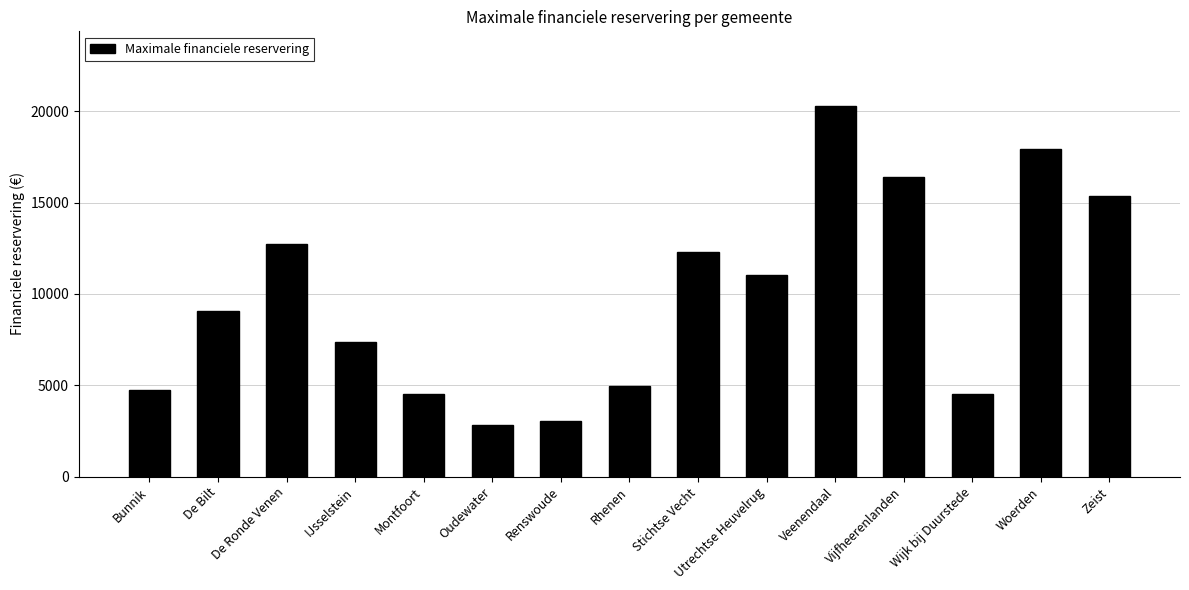

Reading left to right, extract all data points from this chart.

Bunnik=4755.7	De Bilt=9079.1	De Ronde Venen=12754.0	IJsselstein=7349.8	Montfoort=4539.6	Oudewater=2810.2	Renswoude=3026.4	Rhenen=4971.9	Stichtse Vecht=12321.7	Utrechtse Heuvelrug=11024.7	Veenendaal=20320.0	Vijfheerenlanden=16428.9	Wijk bij Duurstede=4539.6	Woerden=17942.1	Zeist=15348.1